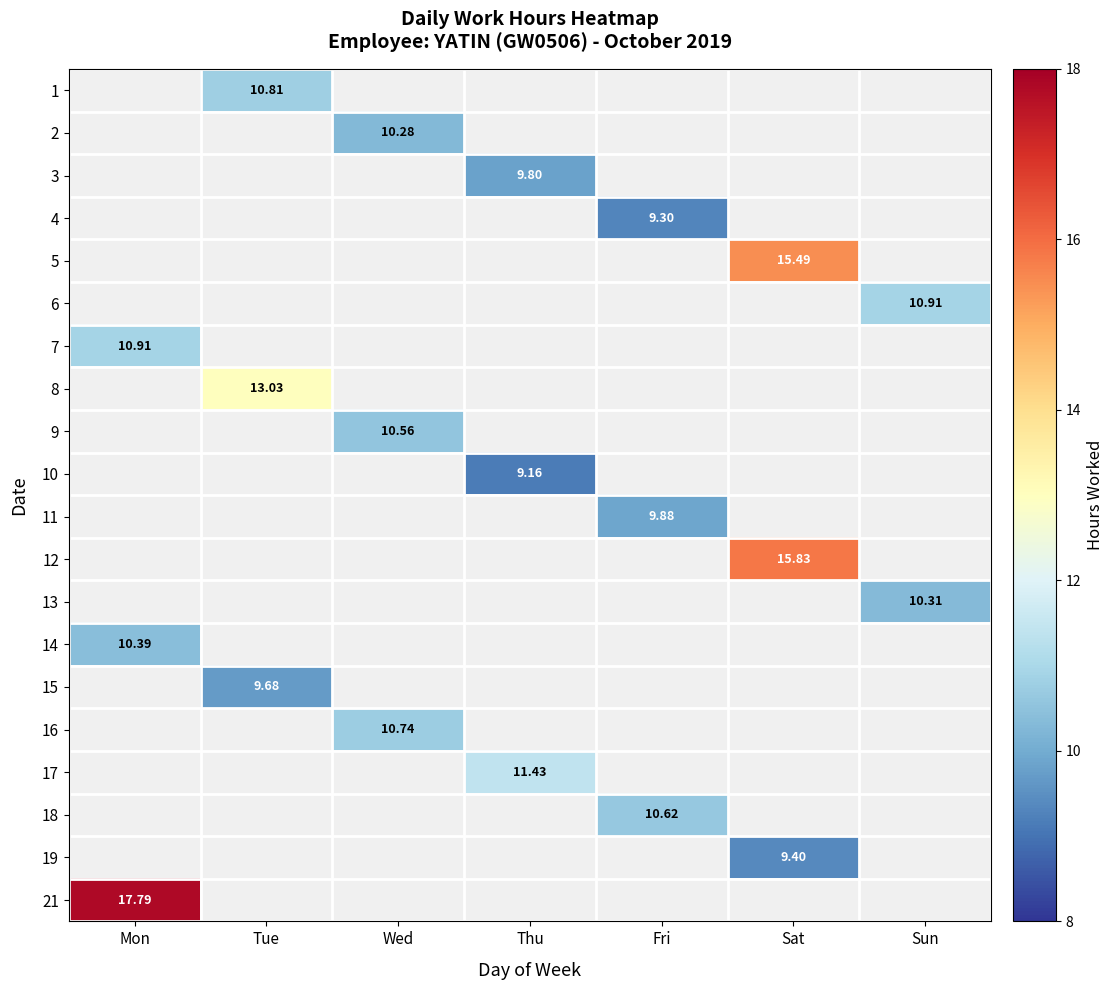

What is the smallest value displayed?

9.2